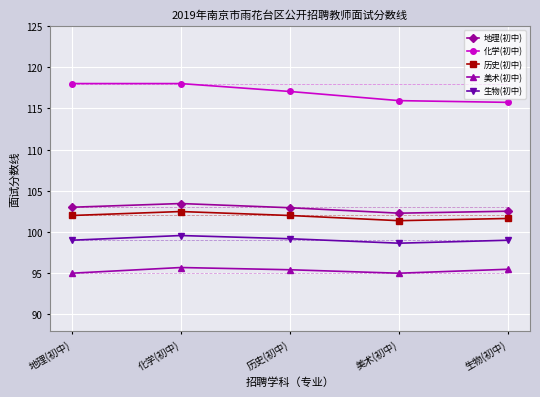

What is the label of the 5th point from the right?

地理(初中)